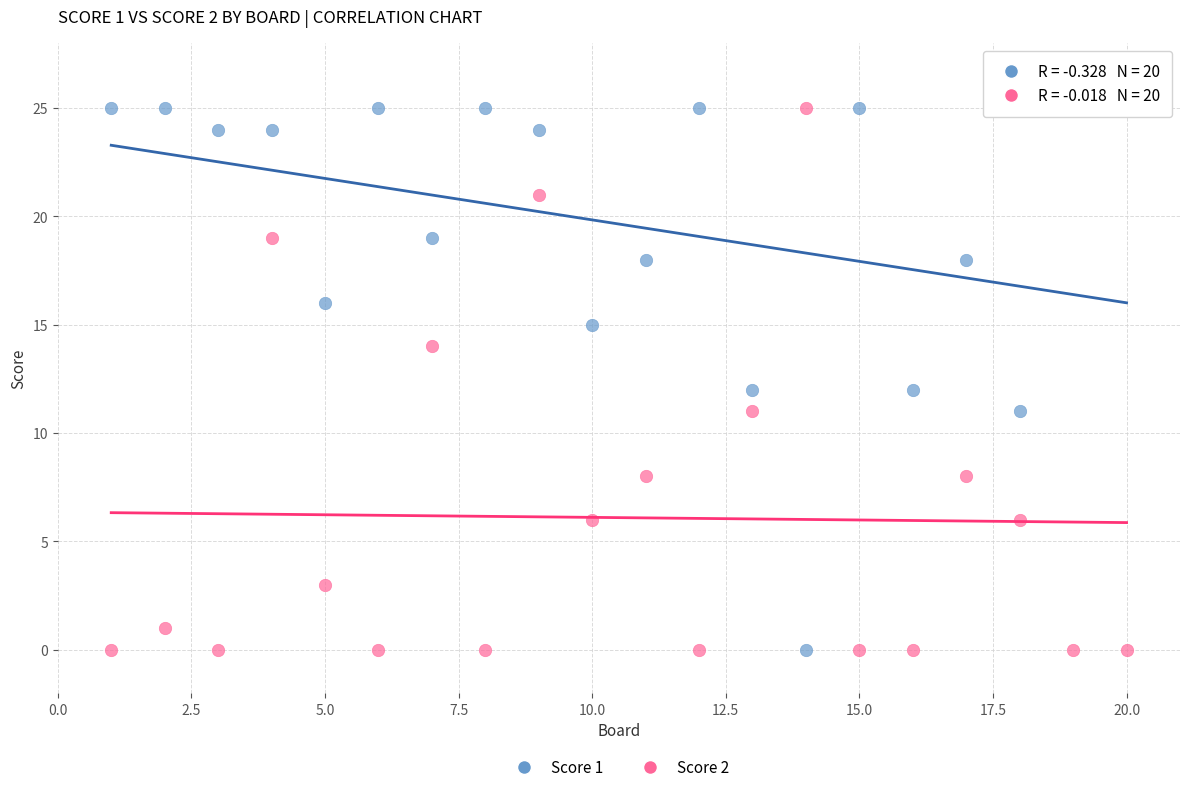

What is the X range (max minus min) for the scatter plot?

19